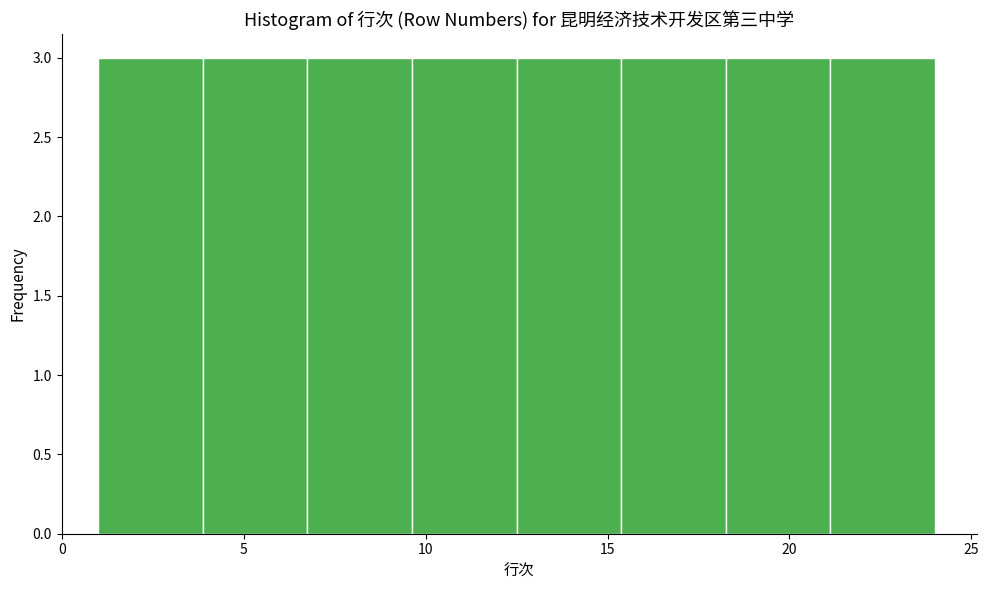

Reading left to right, transcribe this chart: for each bar, give the range it covers on the x-axis and its height. Neither the bar edges nor the heights are printed on the chart, so give them approximately, as read against the axes.

1.0 to 4.0: 3
4.0 to 7.0: 3
7.0 to 9.5: 3
9.5 to 12.5: 3
12.5 to 15.5: 3
15.5 to 18.5: 3
18.5 to 21.0: 3
21.0 to 24.0: 3